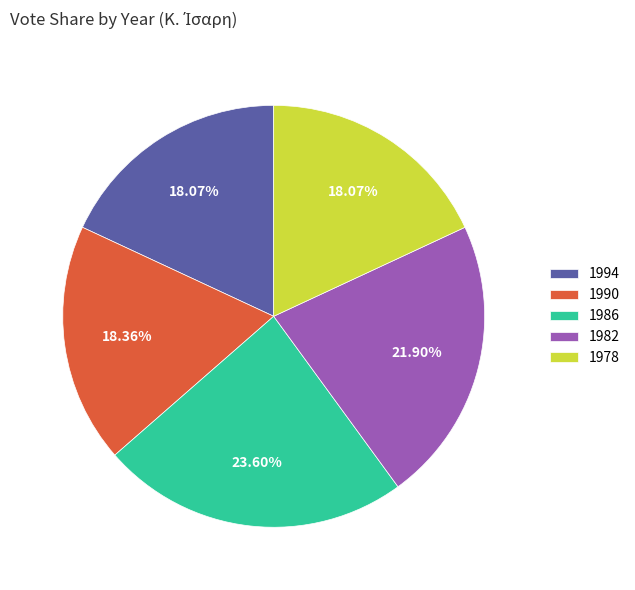

Does any single category account for the majority?

No